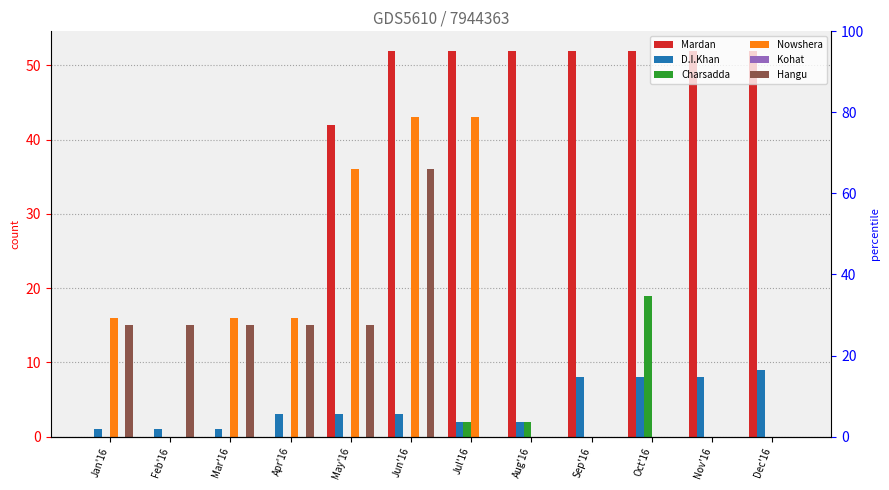

Reading left to right, transcribe all the data shown in this chart.

Mardan: 0	0	0	0	42	52	52	52	52	52	52	52
D.I.Khan: 1	1	1	3	3	3	2	2	8	8	8	9
Charsadda: 0	0	0	0	0	0	2	2	0	19	0	0
Nowshera: 16	0	16	16	36	43	43	0	0	0	0	0
Kohat: 0	0	0	0	0	0	0	0	0	0	0	0
Hangu: 15	15	15	15	15	36	0	0	0	0	0	0